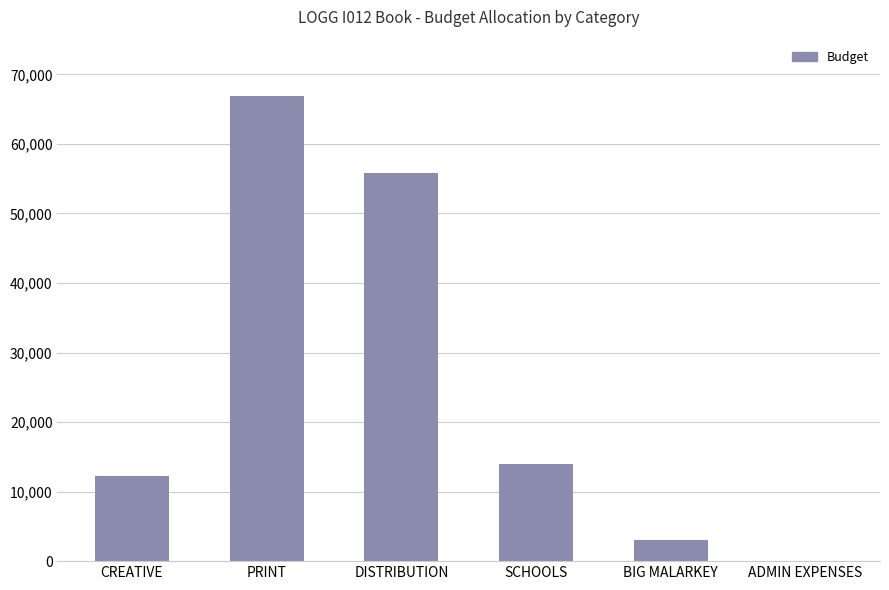

The chart shows a value of 28023.0 at PRINT. True or false?

False